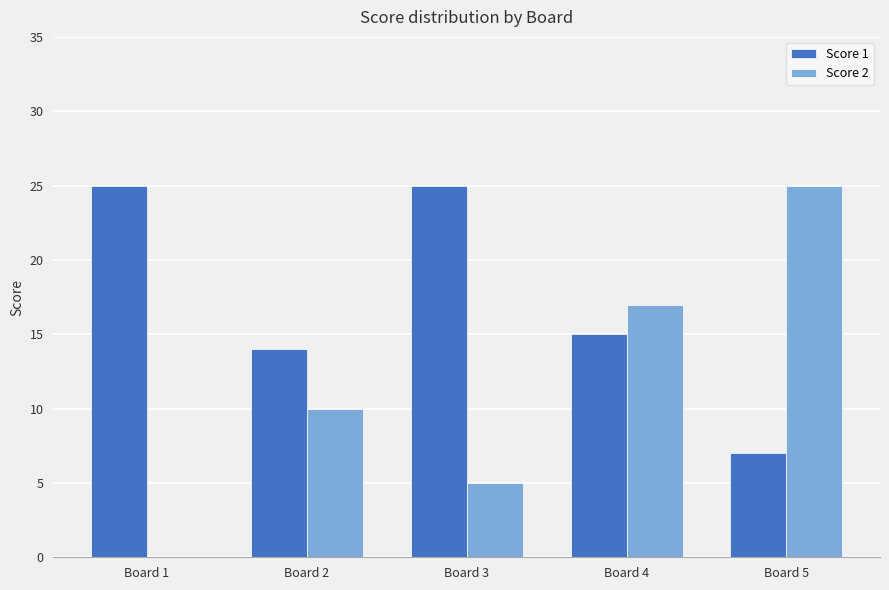

Which series changed the most between Board 1 and Board 3?

Score 2